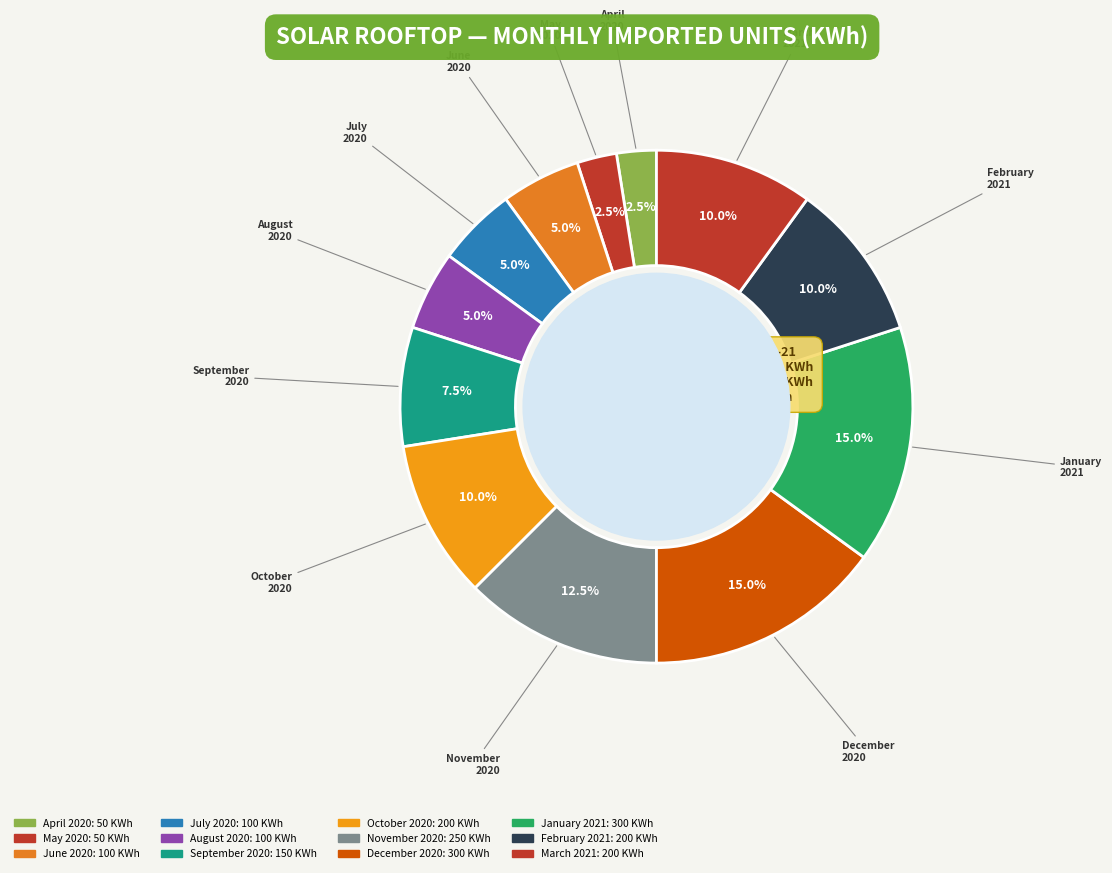

Count the number of slices in the pie.

12